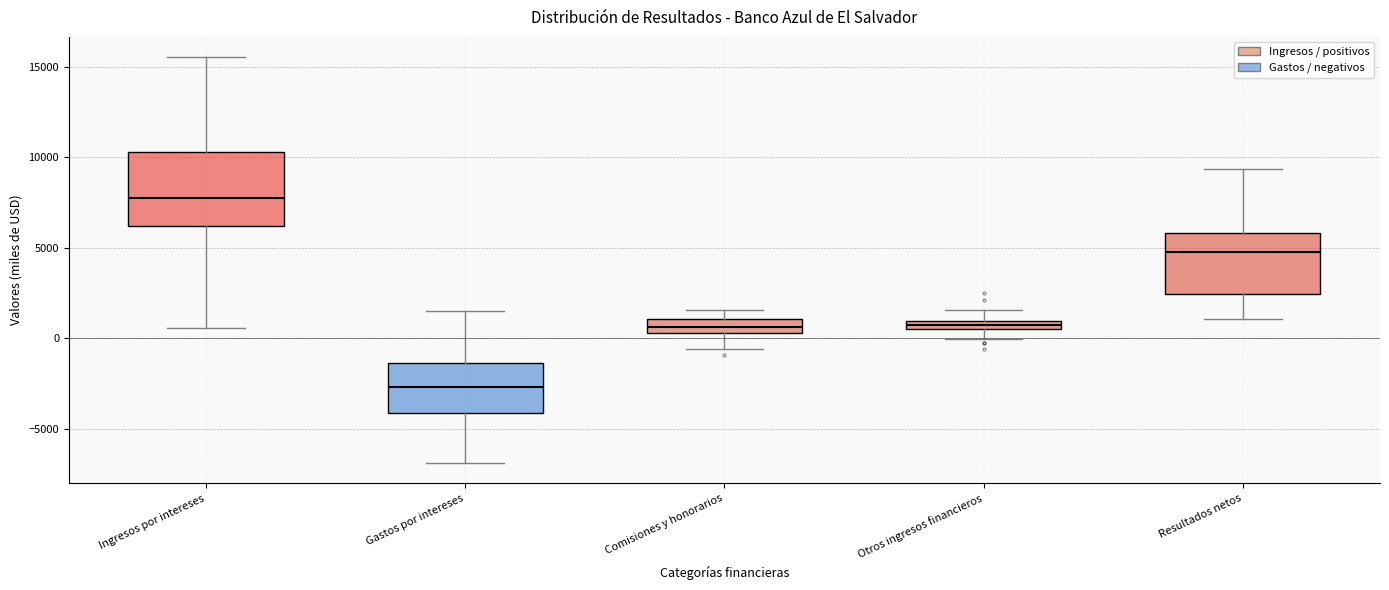

Which box has the lowest median line?

Gastos por intereses